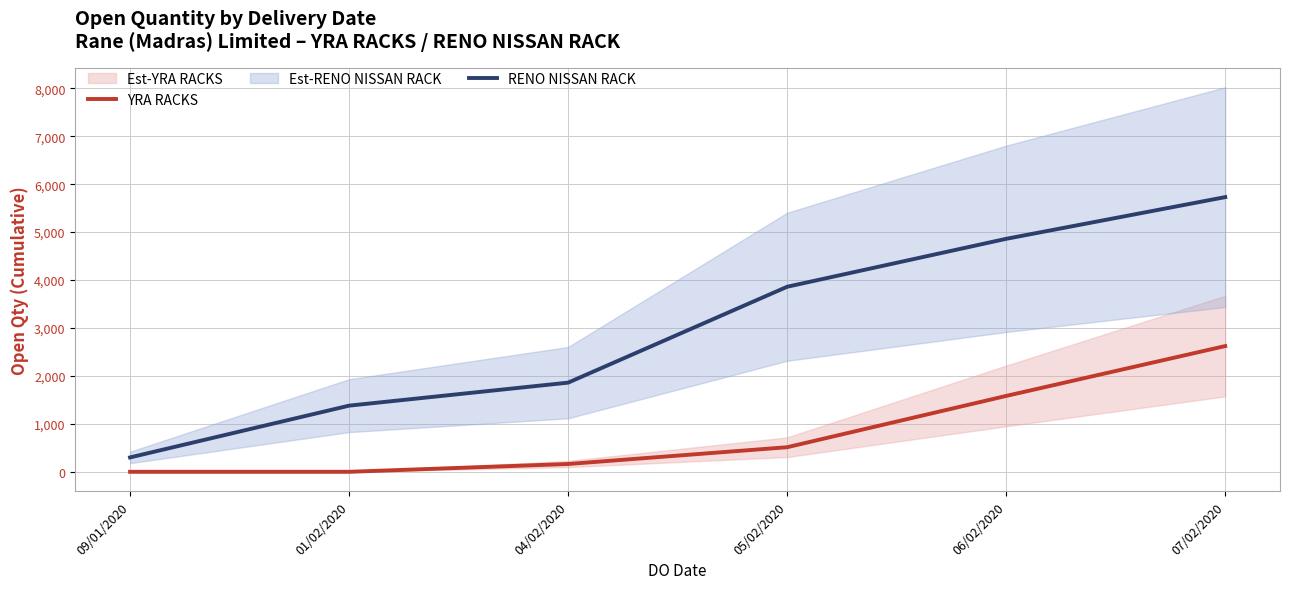

Reading left to right, list all the values displayed in this chart.

YRA RACKS: 09/01/2020=0	01/02/2020=0	04/02/2020=163	05/02/2020=513	06/02/2020=1583	07/02/2020=2623
RENO NISSAN RACK: 09/01/2020=300	01/02/2020=1380	04/02/2020=1860	05/02/2020=3860	06/02/2020=4860	07/02/2020=5730